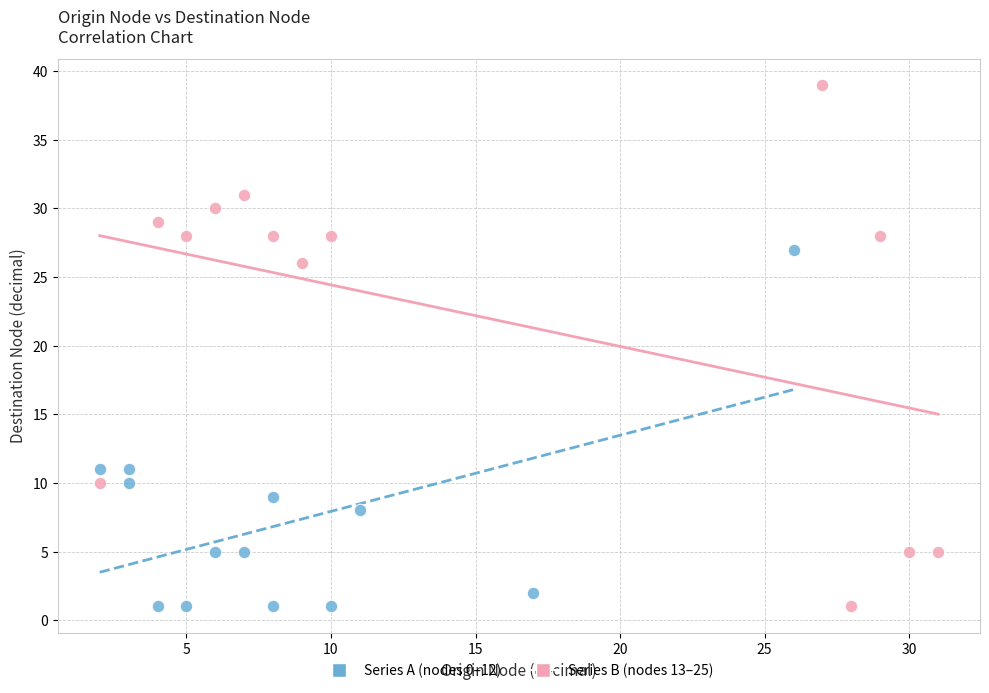

Which series has the widest spread of Y values?

Series B (nodes 13–25)